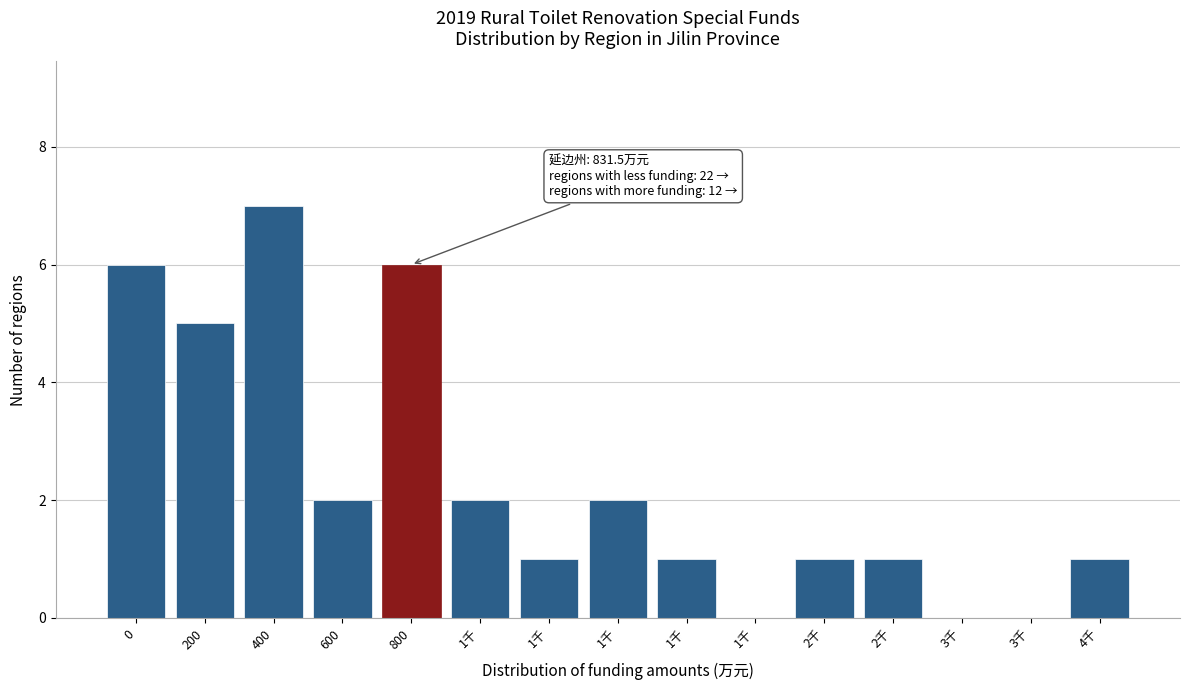

Count the number of categories in the chart.

15